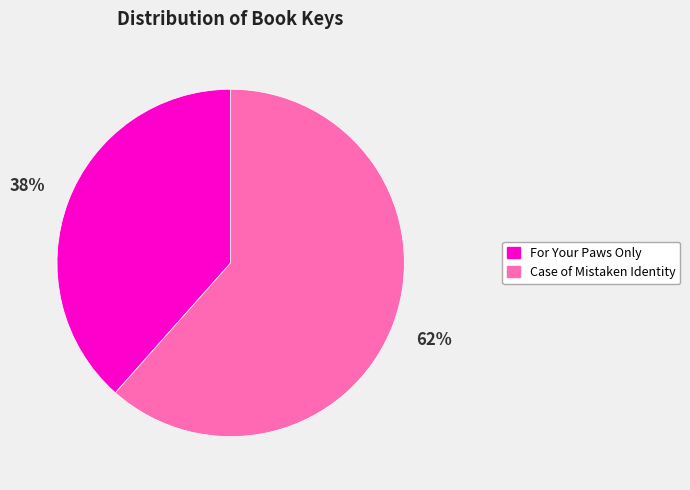

How many segments does this pie chart have?

2